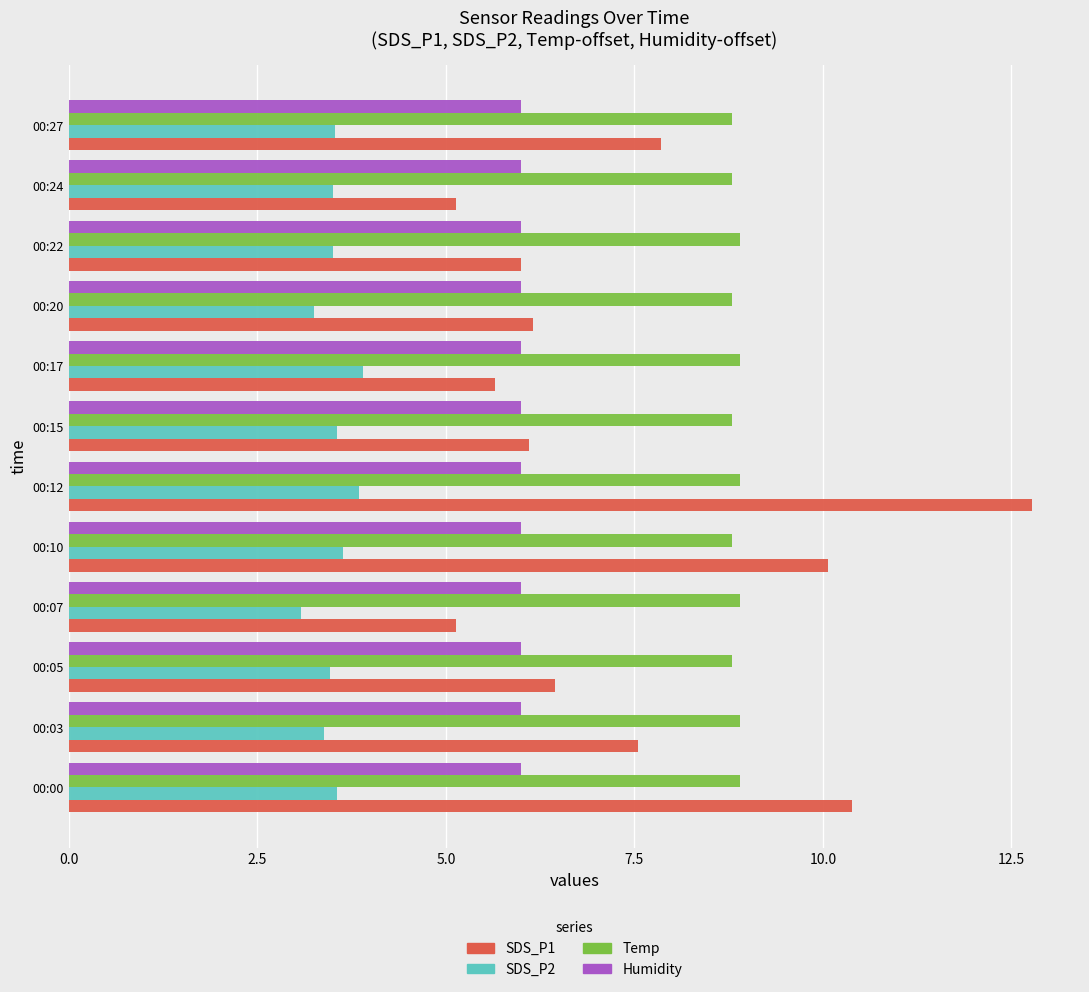

What is the spread (max minus min) of values at 00:17?

5.0